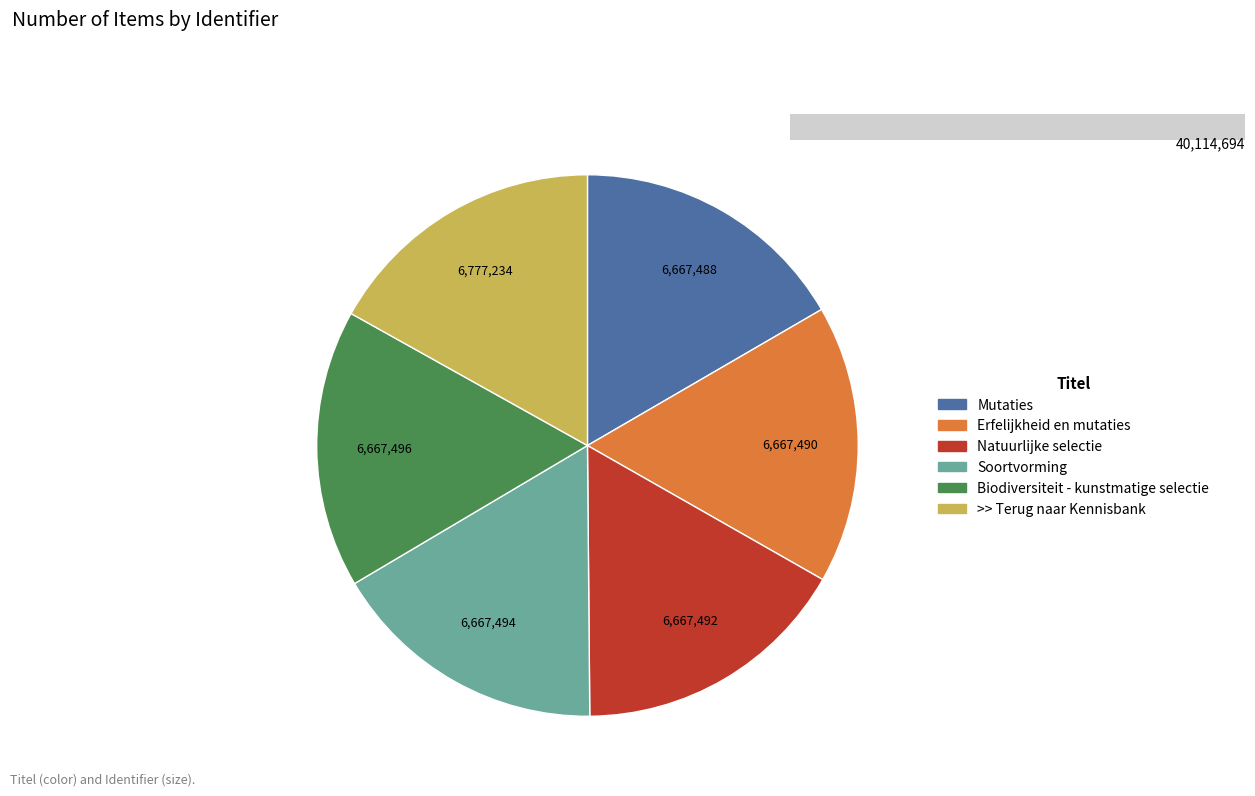

How many slices are in this pie chart?

6